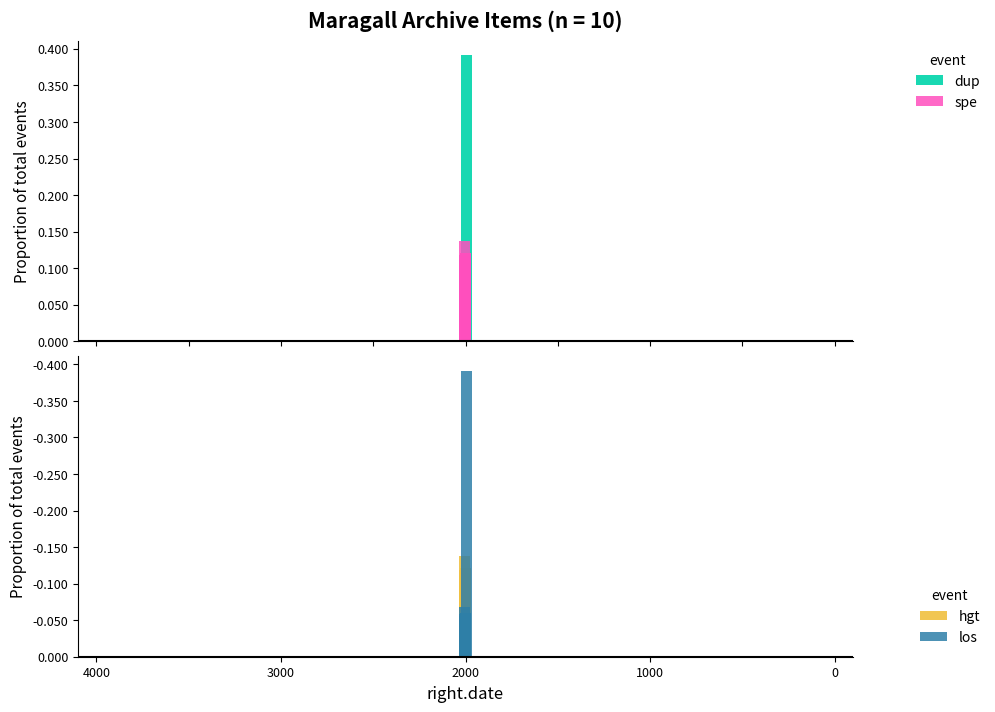

What is the value of the hgt bar at the 7th from the left?

-0.1